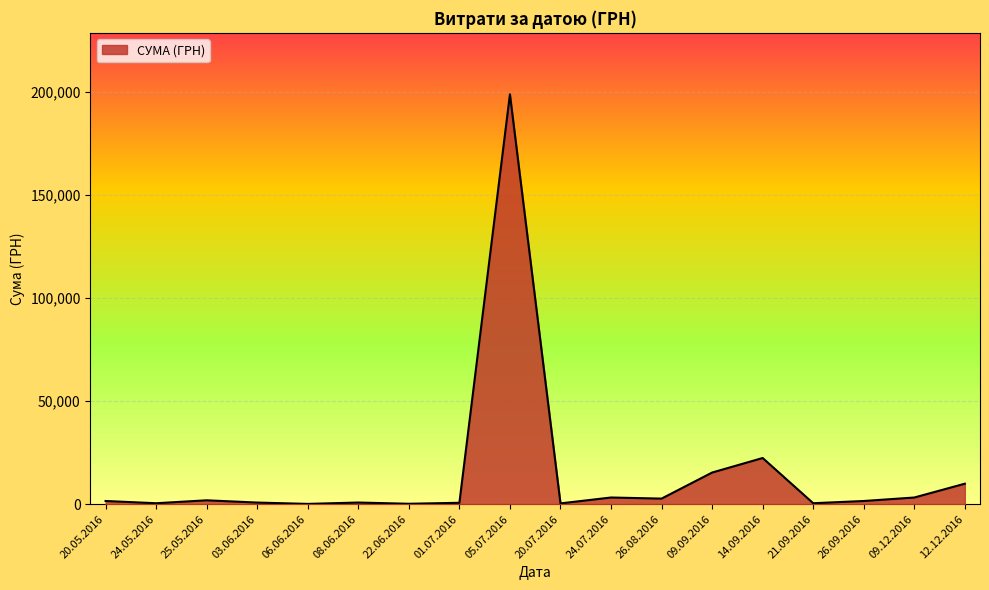

What is the difference between the maximum and minimum values?

198880.0